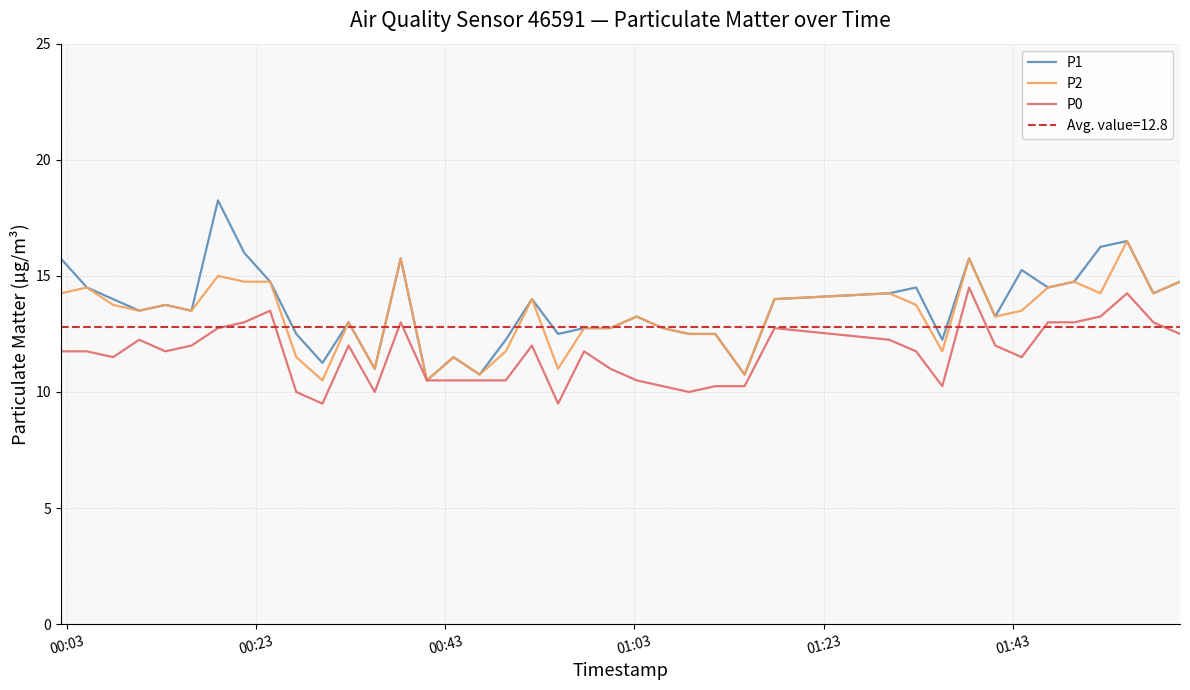

What is the maximum value for P2?

16.5